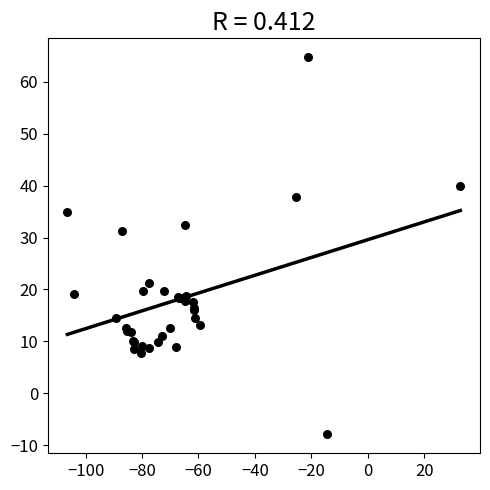

What Y value in the scatter plot is closest to 28?

31.2